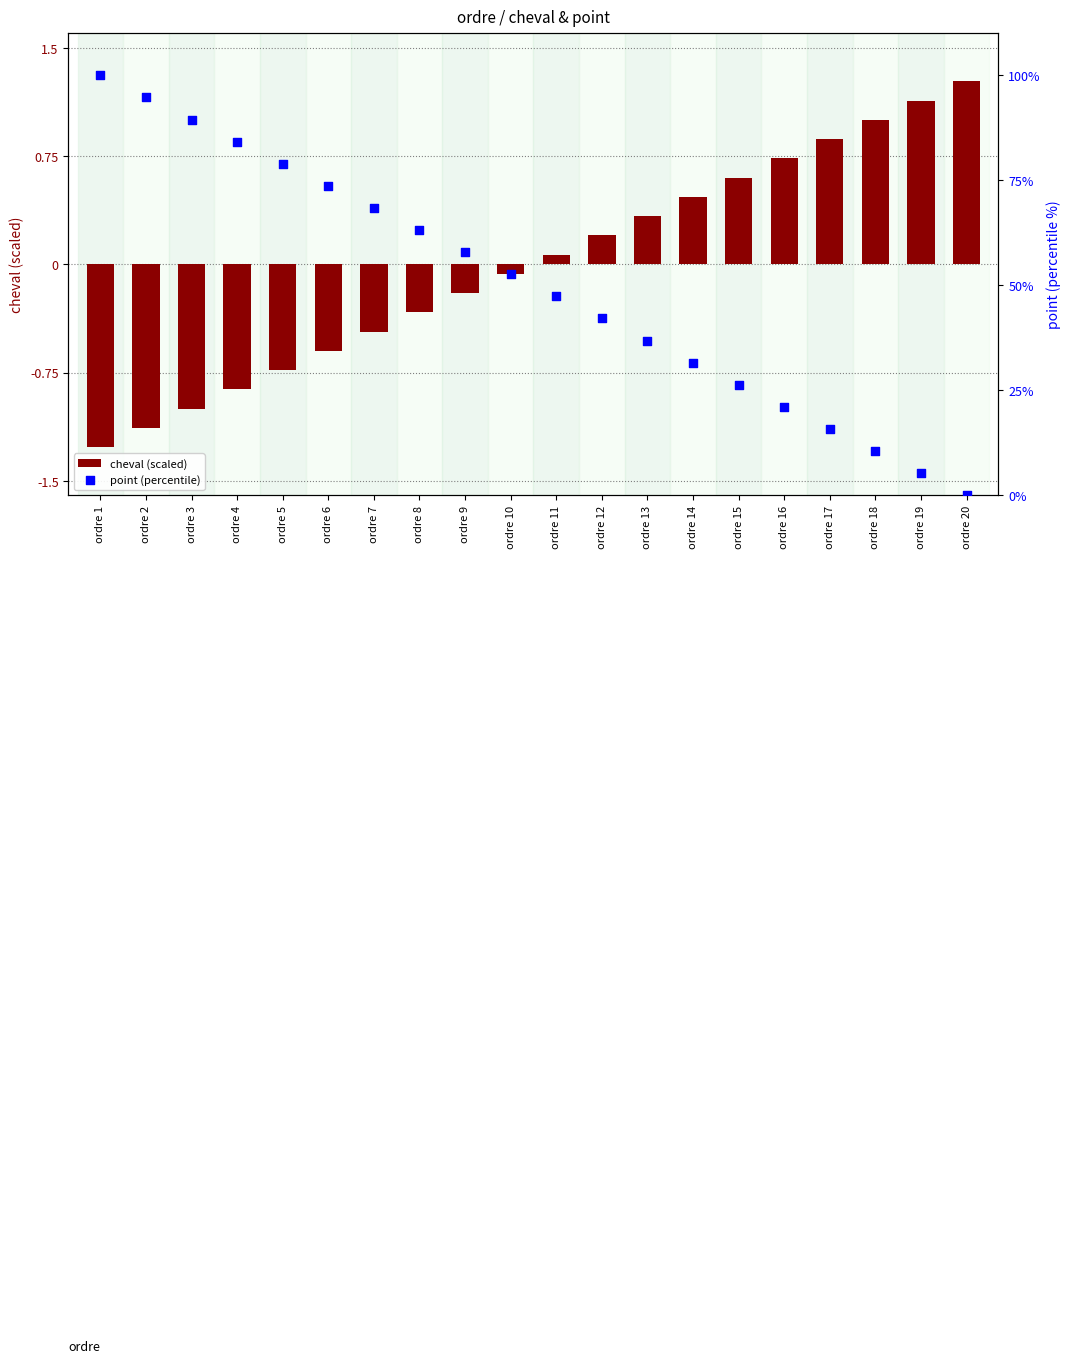

What are all the series names shown in the legend?

cheval (scaled), point (percentile)